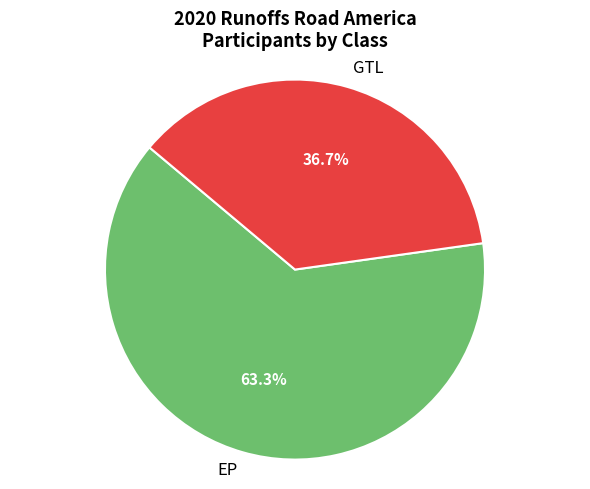

Does GTL represent more than half of the total?

No